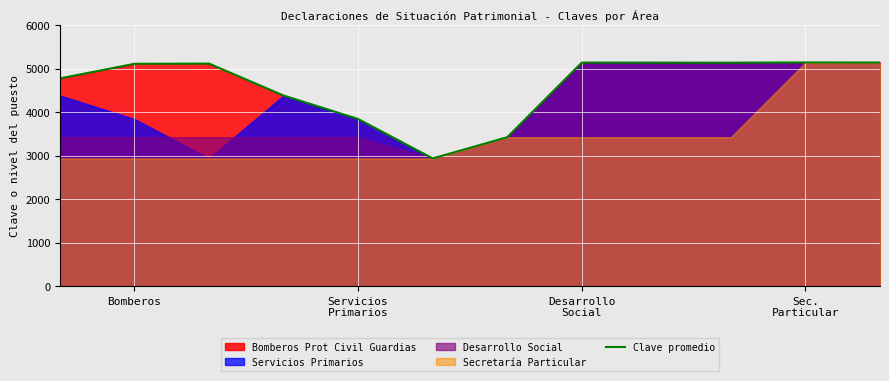

The value of Clave promedio at Bomberos is 5108. True or false?

True